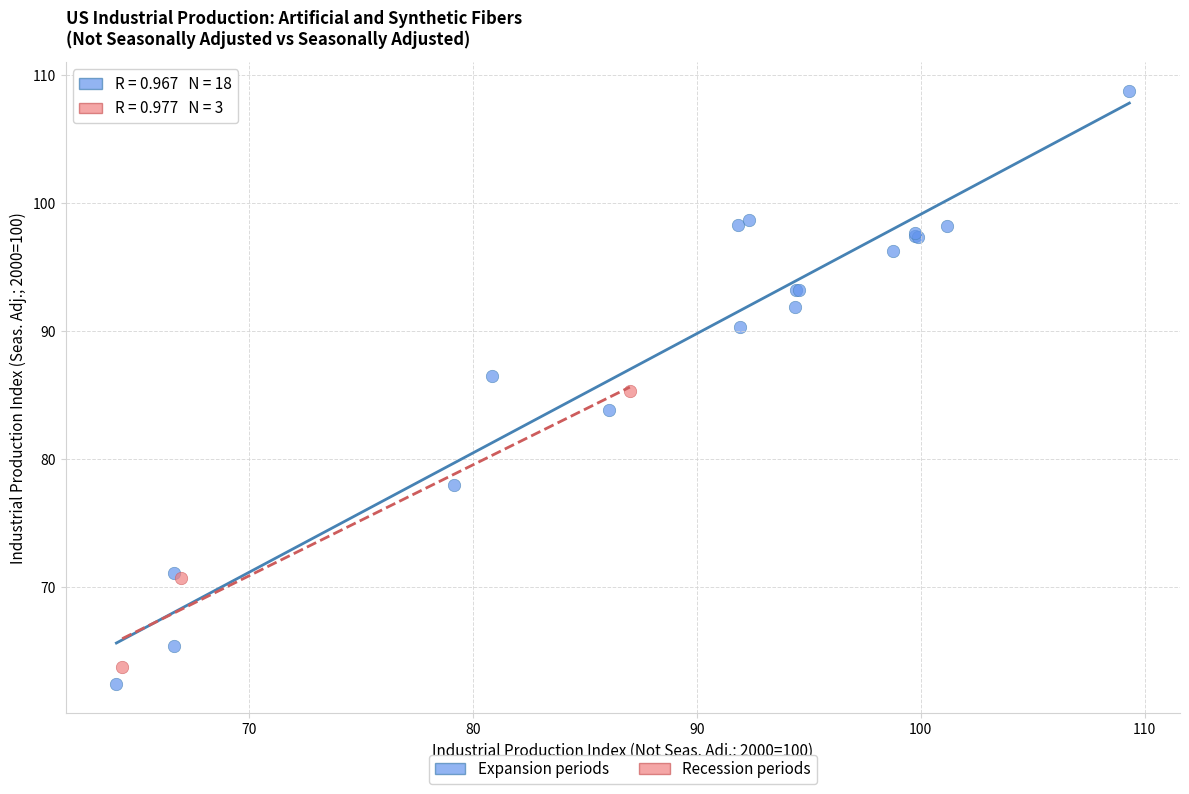

What are all the series names shown in the legend?

Expansion periods, Recession periods